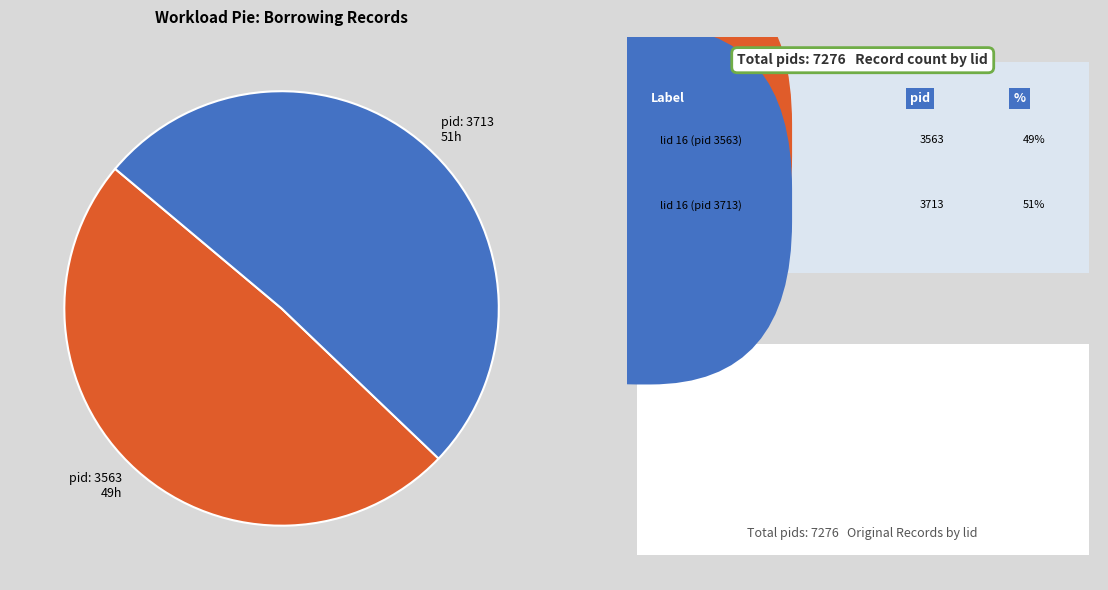

Does any single category account for the majority?

Yes